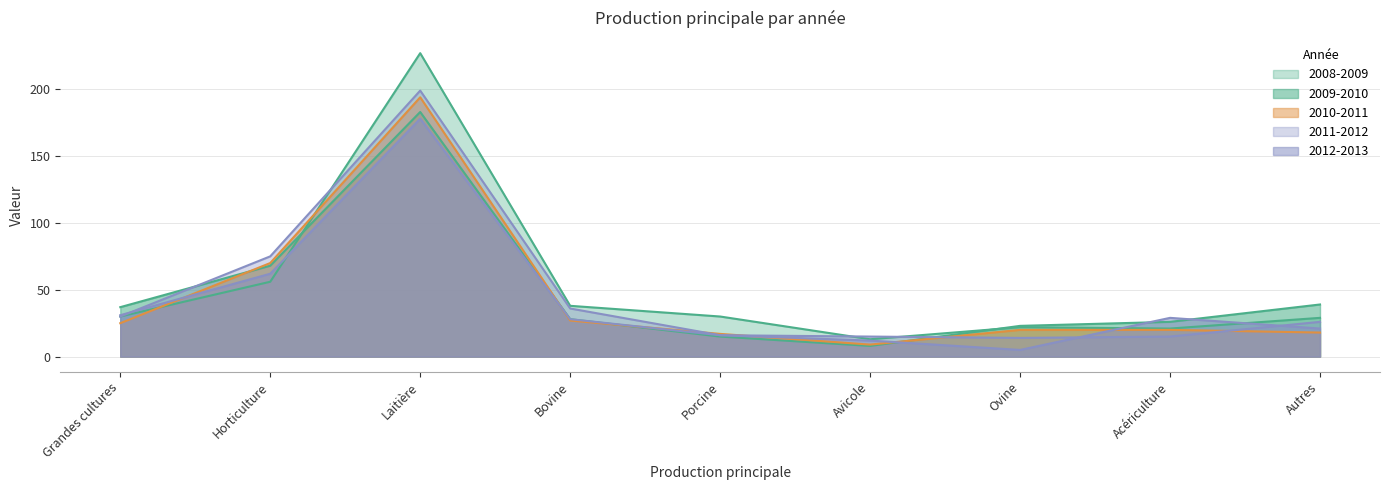

Which category has the lowest value in the 2010-2011 series?

Avicole